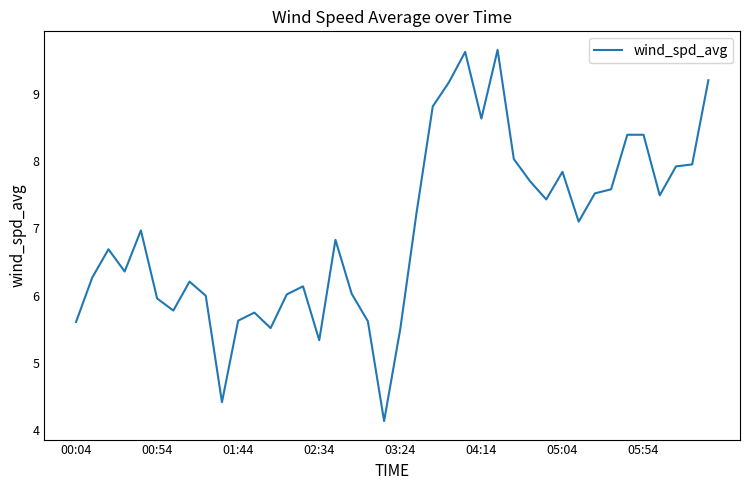

What is the greatest value displayed?

9.7